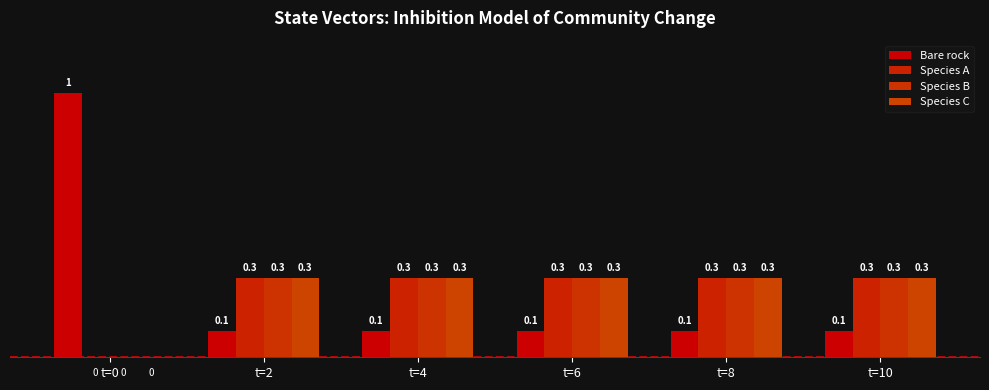

Which series has the largest total across all categories?

Bare rock